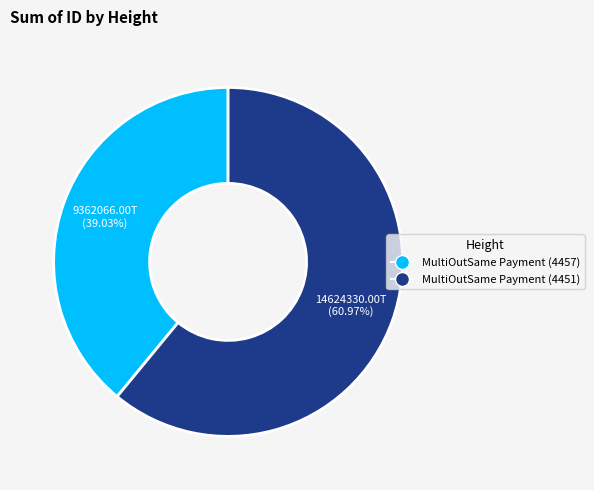

To the nearest percent, what percentage of the pie is MultiOutSame Payment (4457)?

39%